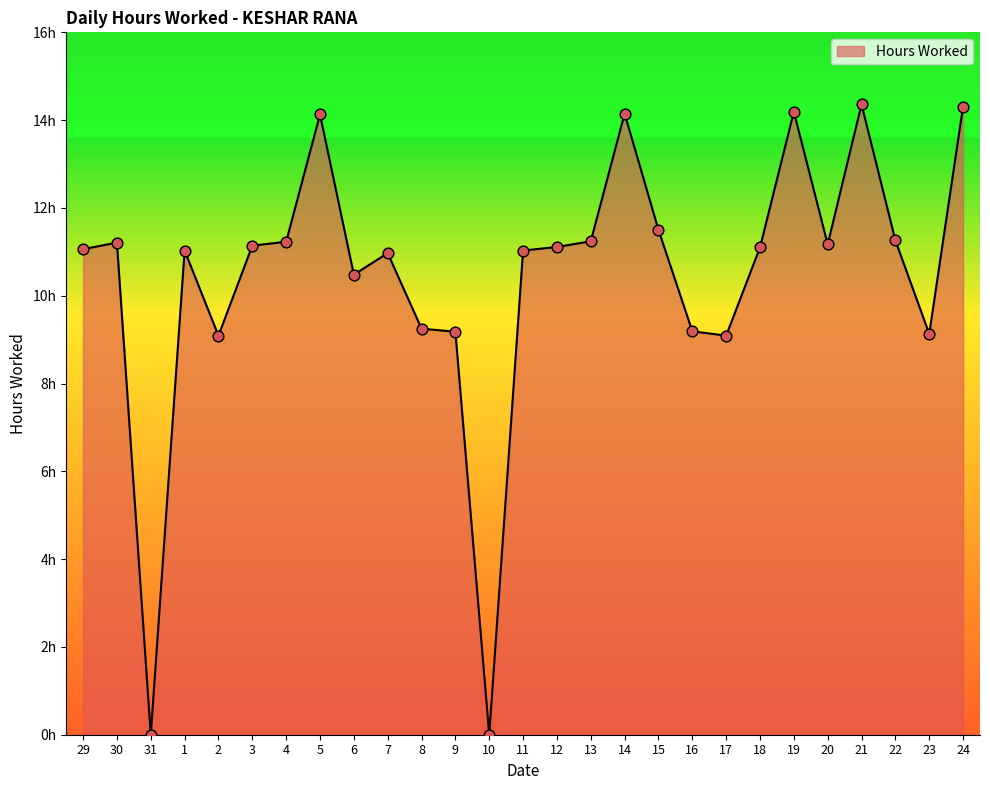

What is the ratio of the value at 6 to the value at 13?

0.9